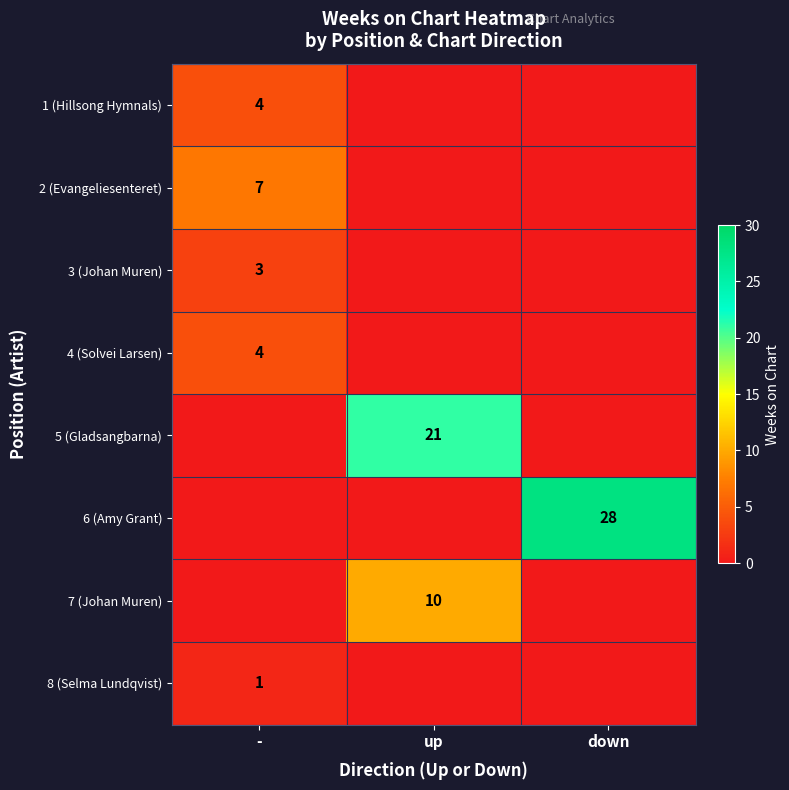

True or false: 8 (Selma Lundqvist) has a value of 1 at -.

True